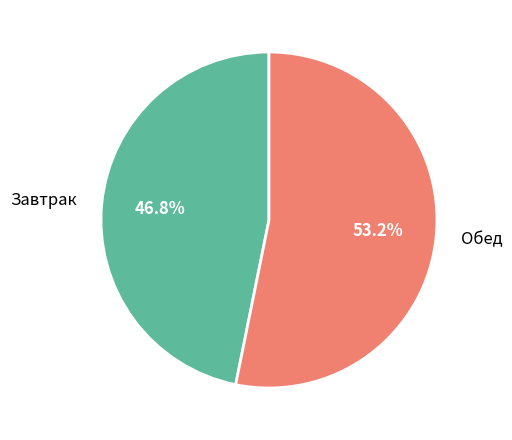

What is the largest slice in the pie chart?

Обед